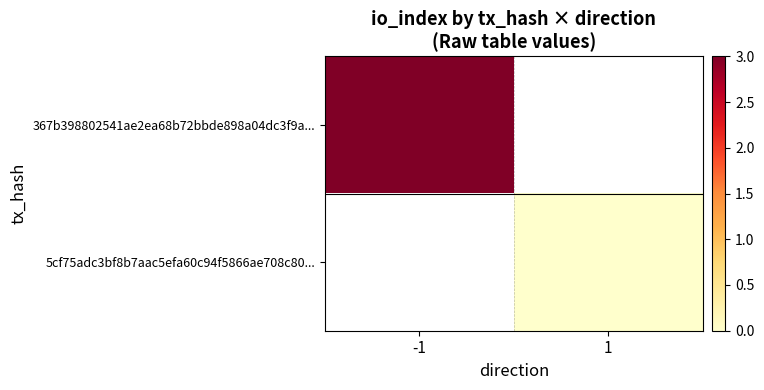

At how many categories does at least one series exceed 2?

1